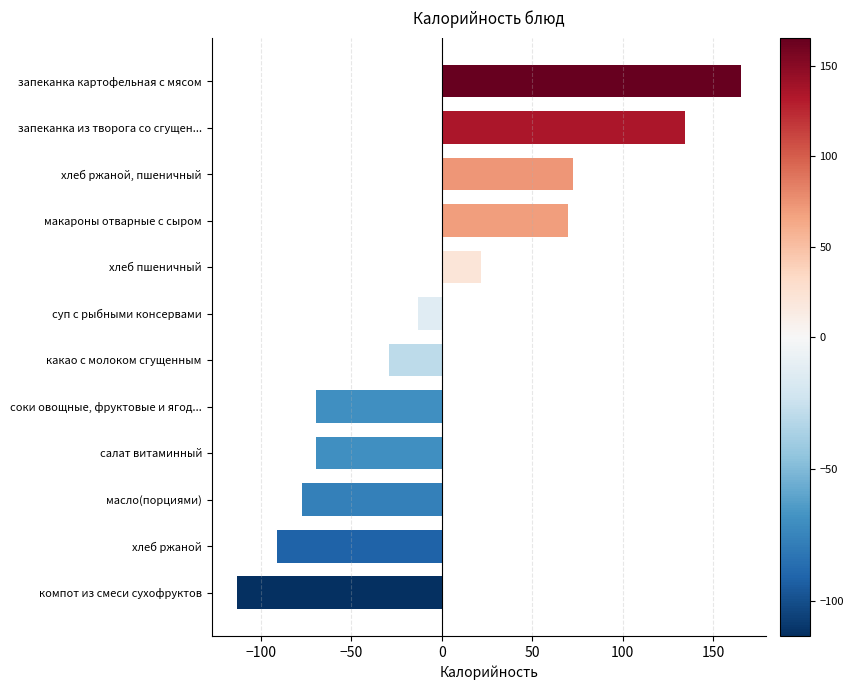

Which category has the lowest value across all series?

компот из смеси сухофруктов